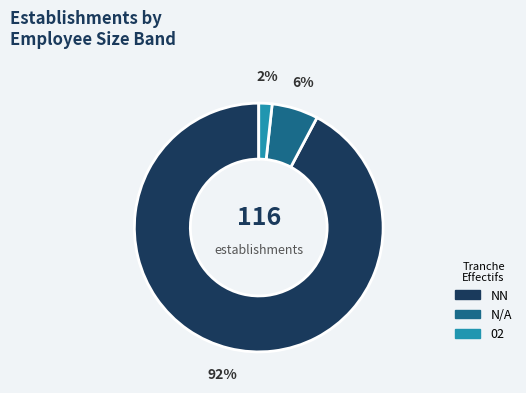

To the nearest percent, what is the average slice percentage?

33%